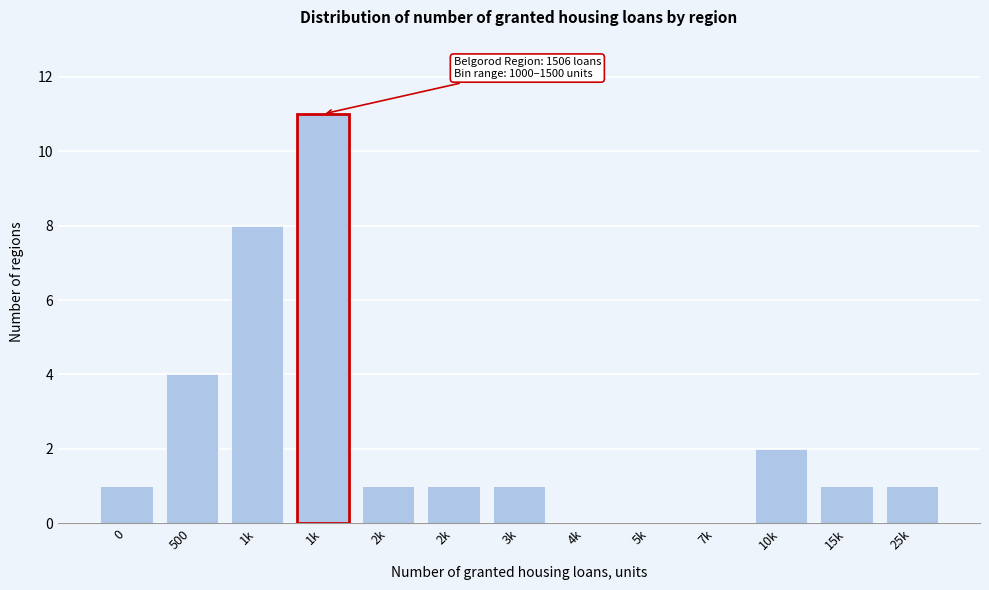

How many categories are shown in the chart?

13